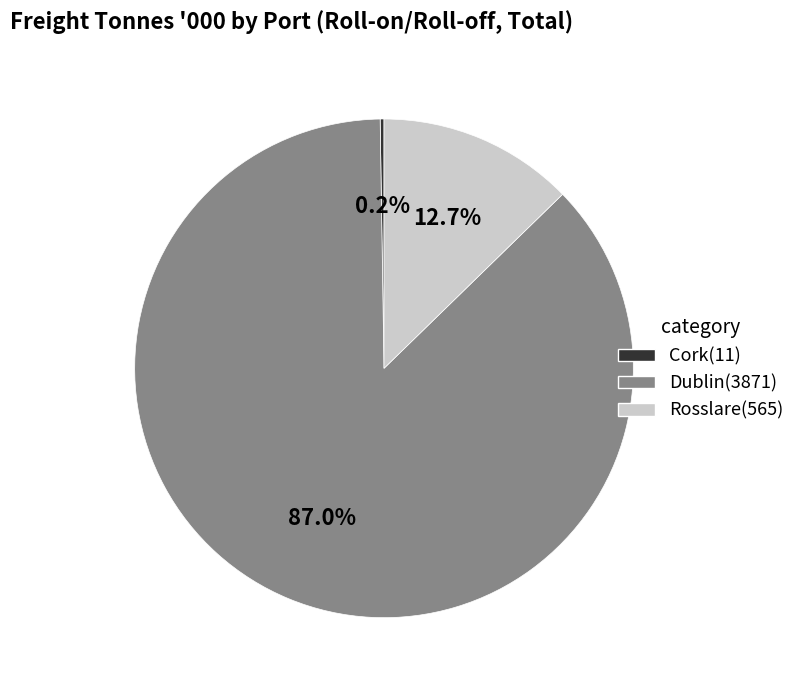

The Dublin slice represents 95% of the pie. True or false?

False